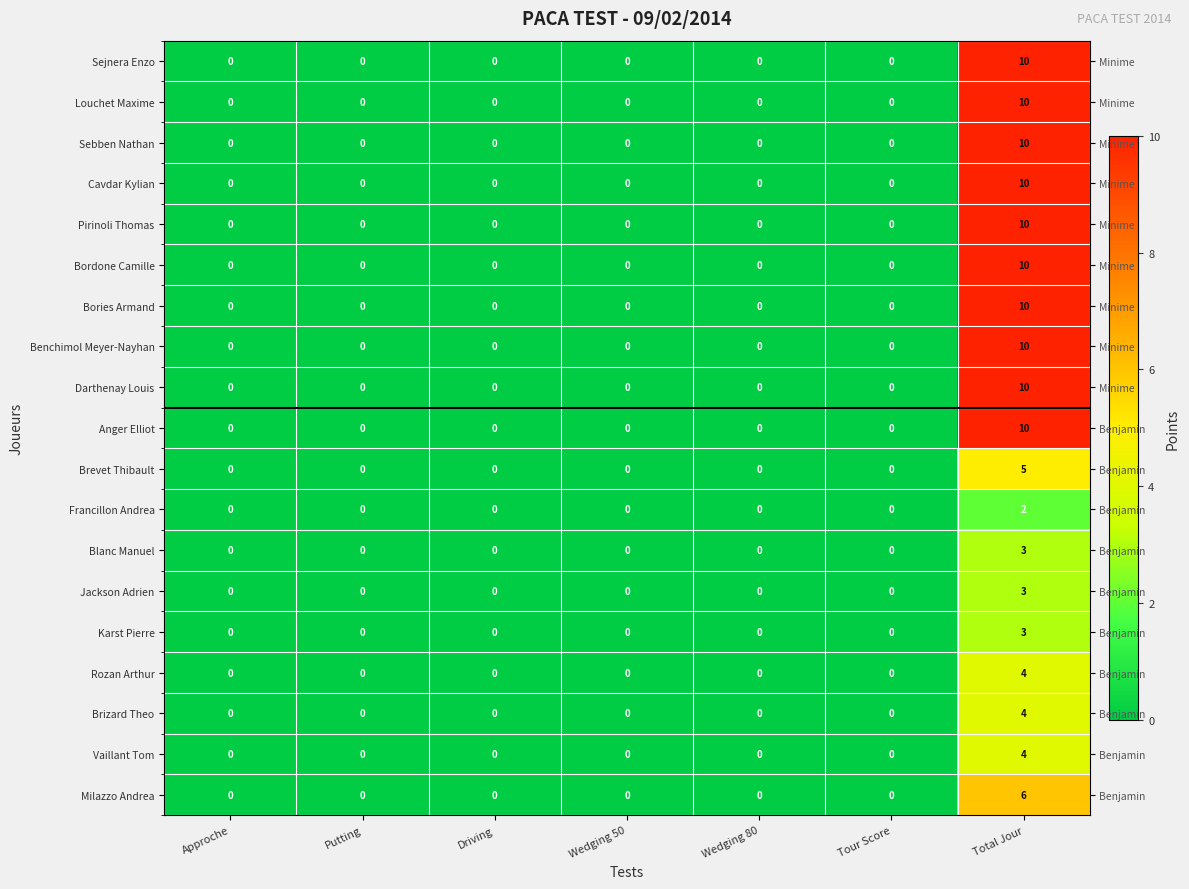

True or false: Blanc Manuel has a value of 0 at Driving.

True